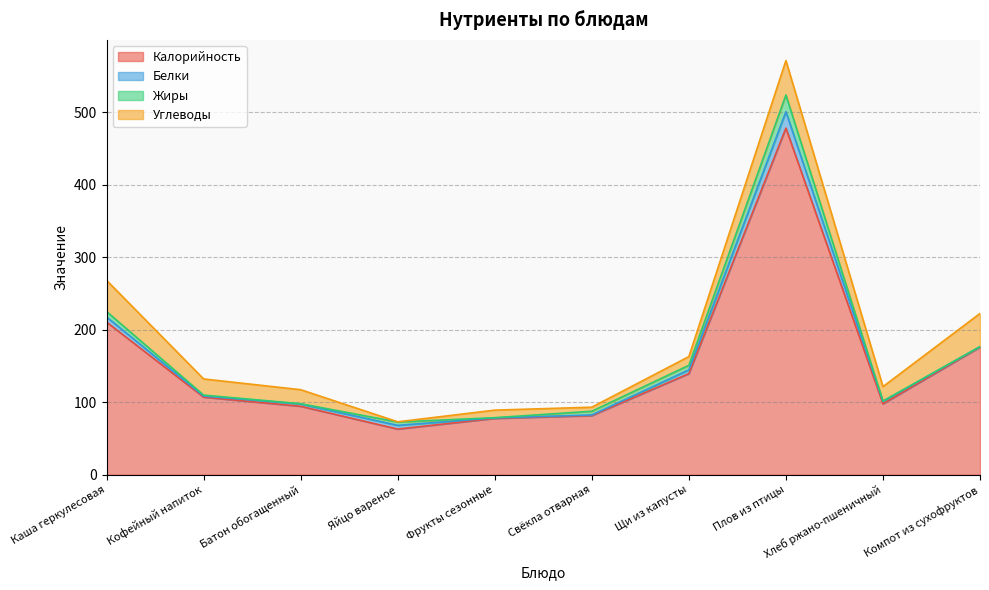

The Углеводы series shows 27.5 at Хлеб ржано-пшеничный. True or false?

False